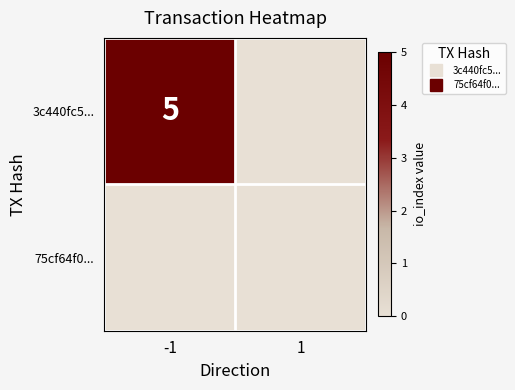

List the series in order of their overall mean, lowest first.

75cf64f0..., 3c440fc5...